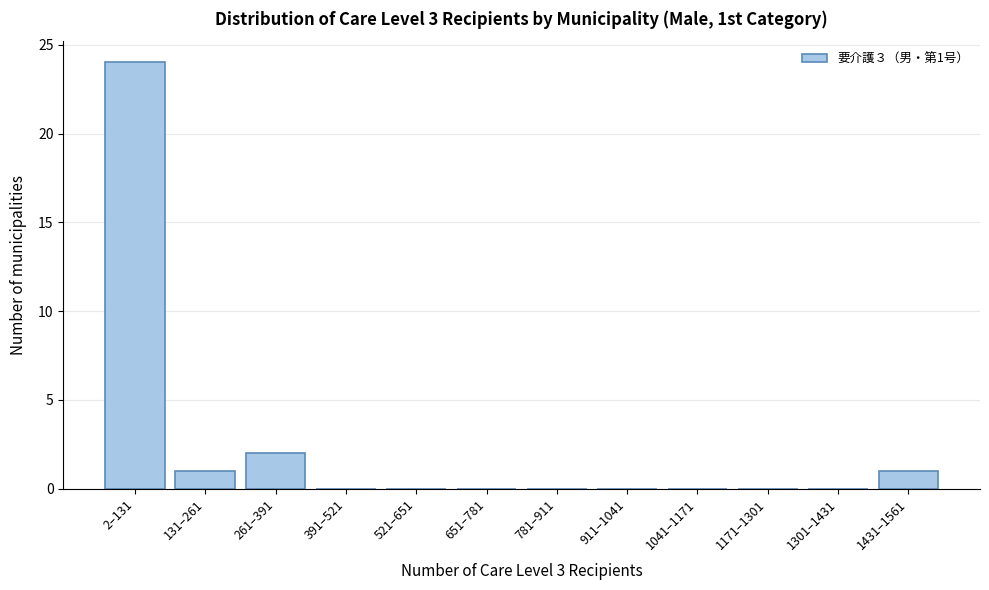

Reading left to right, extract all data points from this chart.

2–131=24	131–261=1	261–391=2	391–521=0	521–651=0	651–781=0	781–911=0	911–1041=0	1041–1171=0	1171–1301=0	1301–1431=0	1431–1561=1